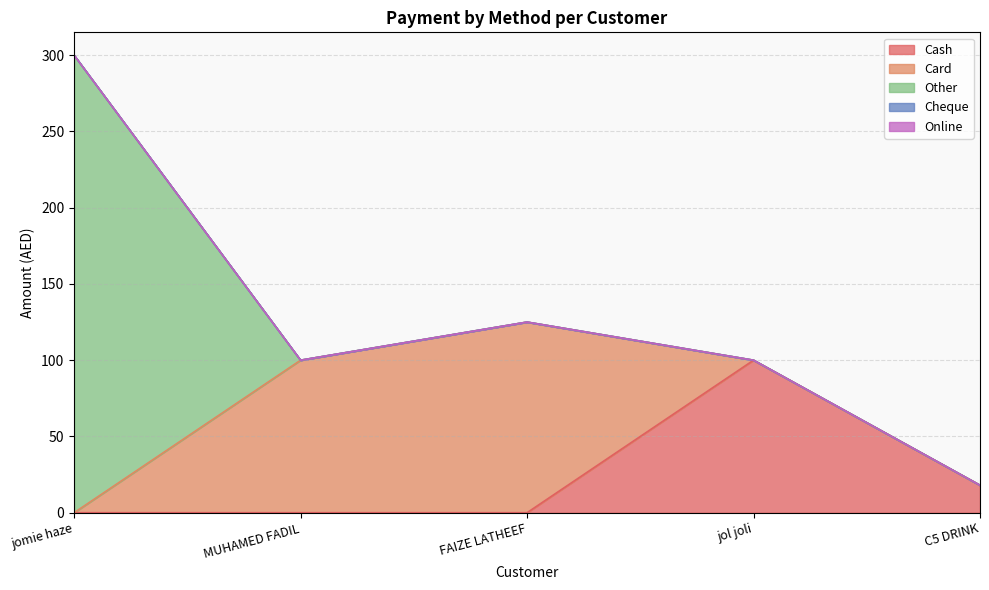

How many intersections are there between Card and Other?

1